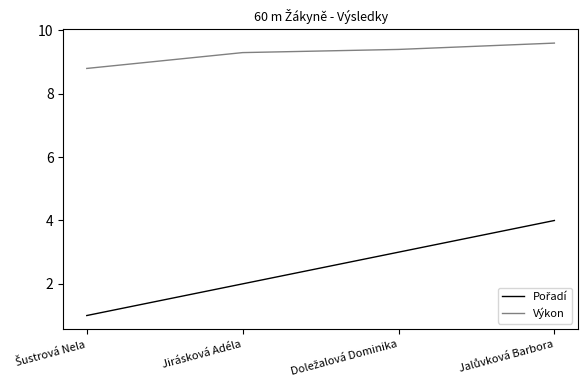

What position from the left is Jirásková Adéla?

2